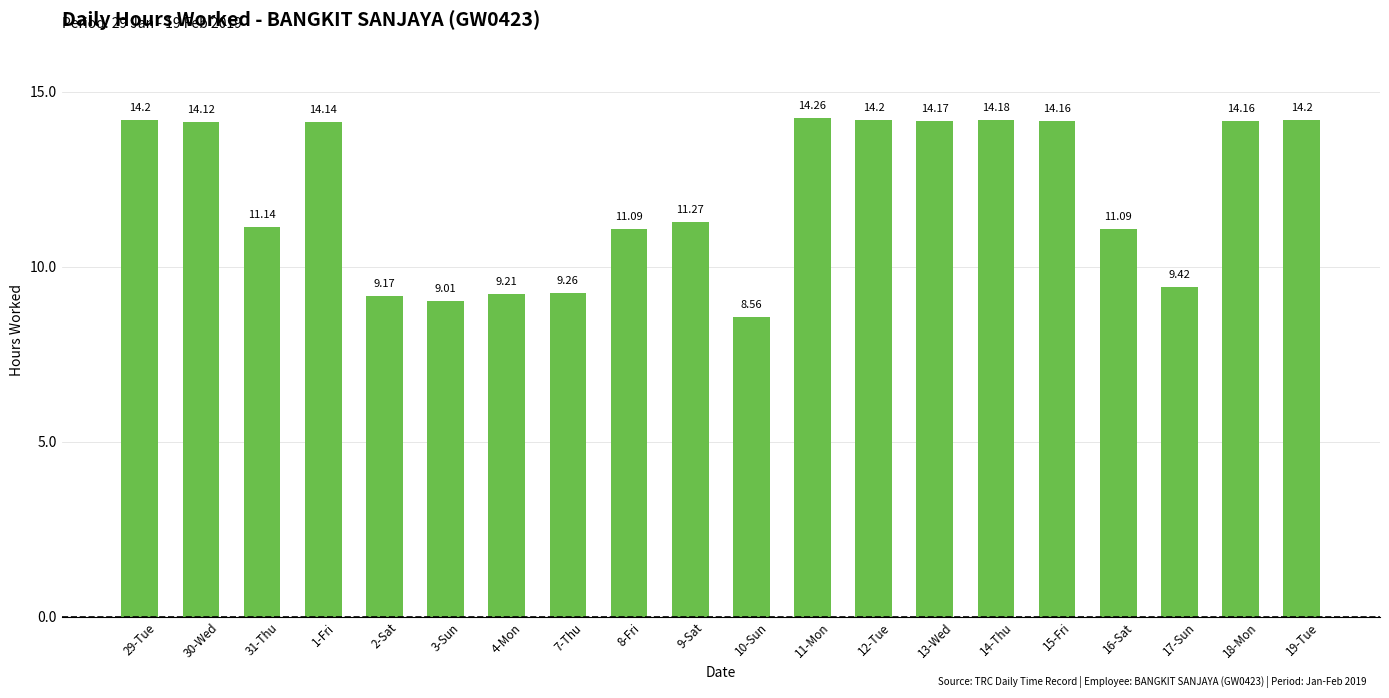

What is the label of the 11th bar from the right?

9-Sat